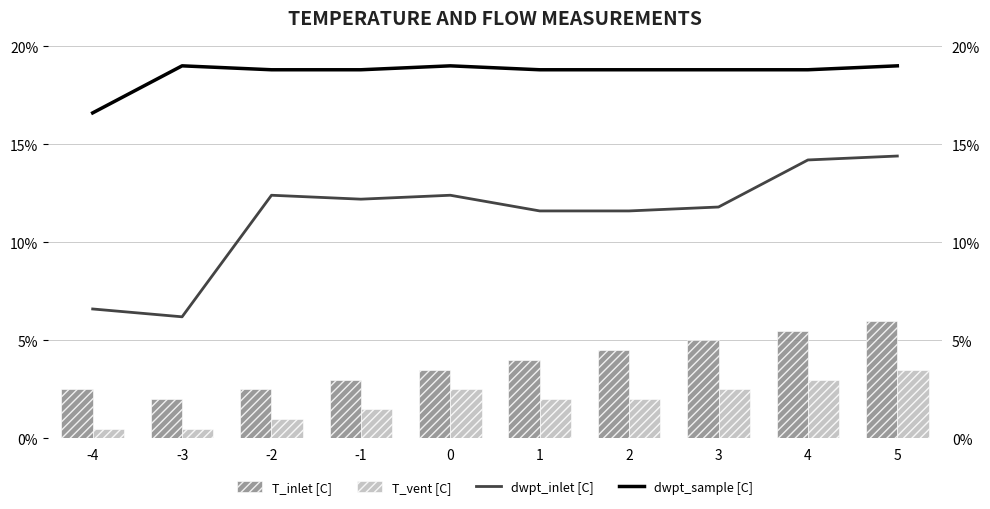

List the series in order of their peak value, highest first.

dwpt_sample [C], dwpt_inlet [C], T_inlet [C], T_vent [C]